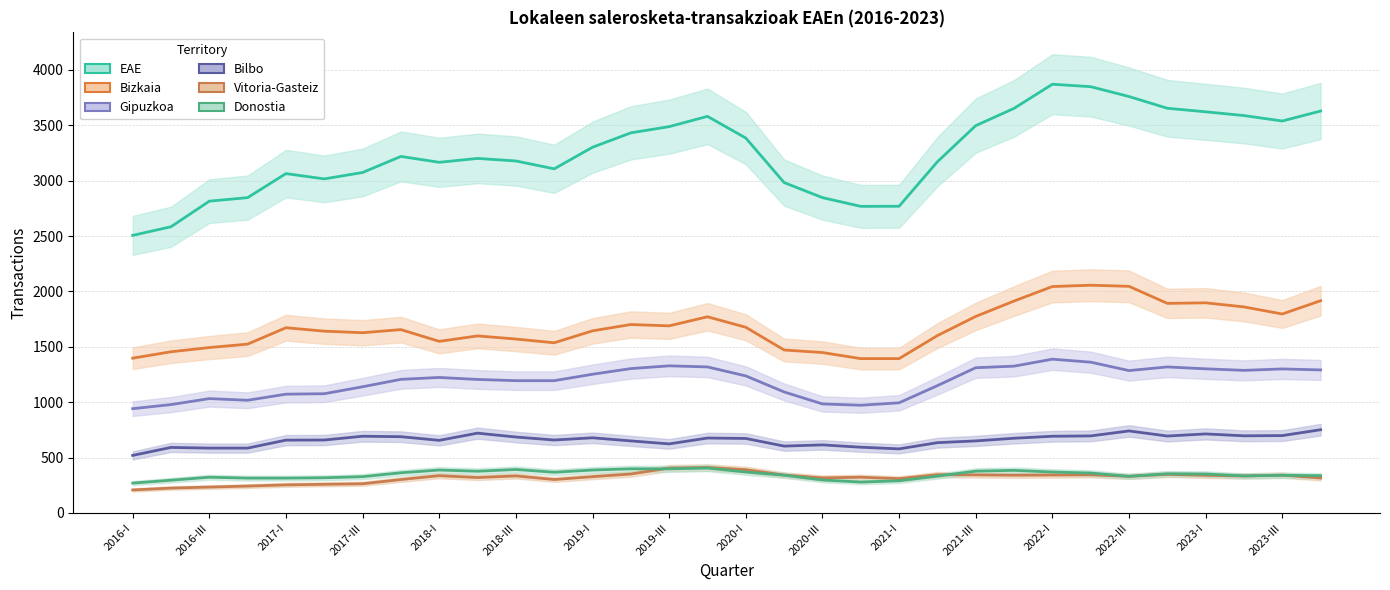

What is the total value across all series at 19?

6326